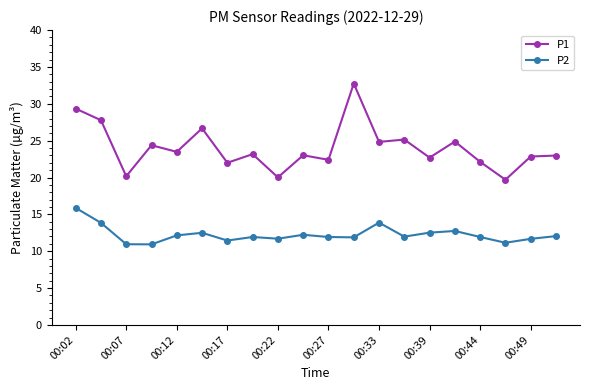

What are all the series names shown in the legend?

P1, P2